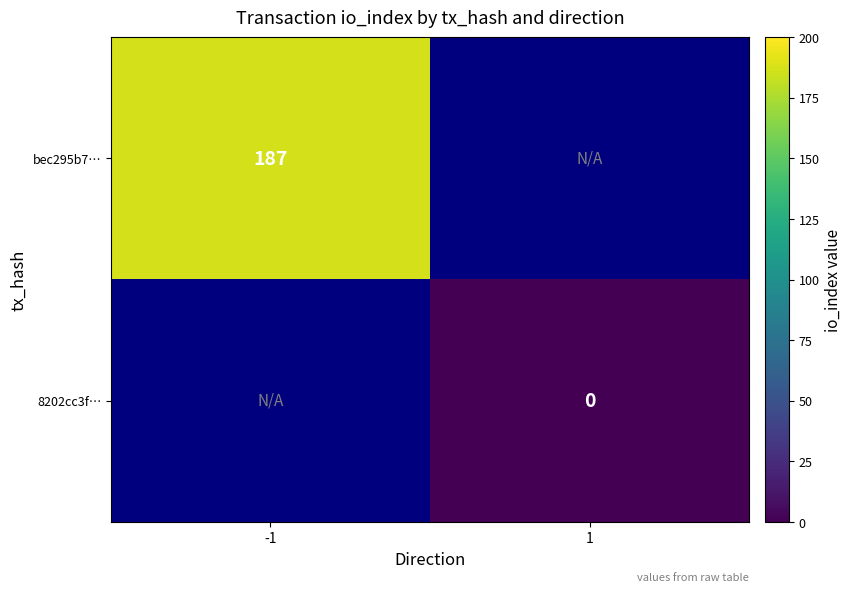

True or false: bec295b7… has a value of 187 at -1.

True